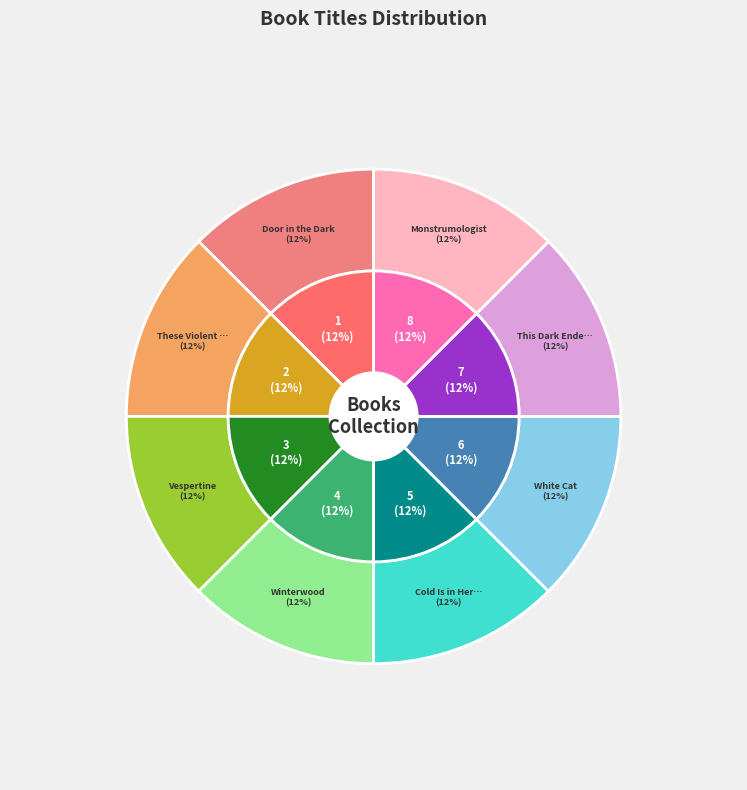

Count the number of slices in the pie.

8